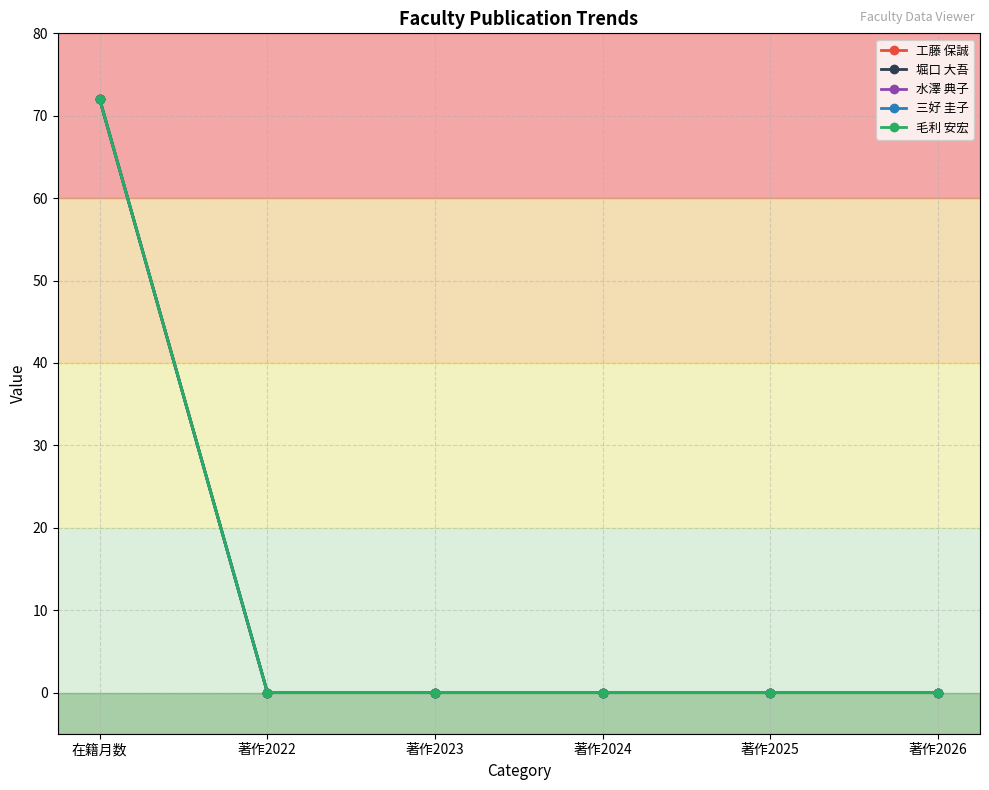

Is it true that 工藤 保誠 equals 96 at 在籍月数?

False